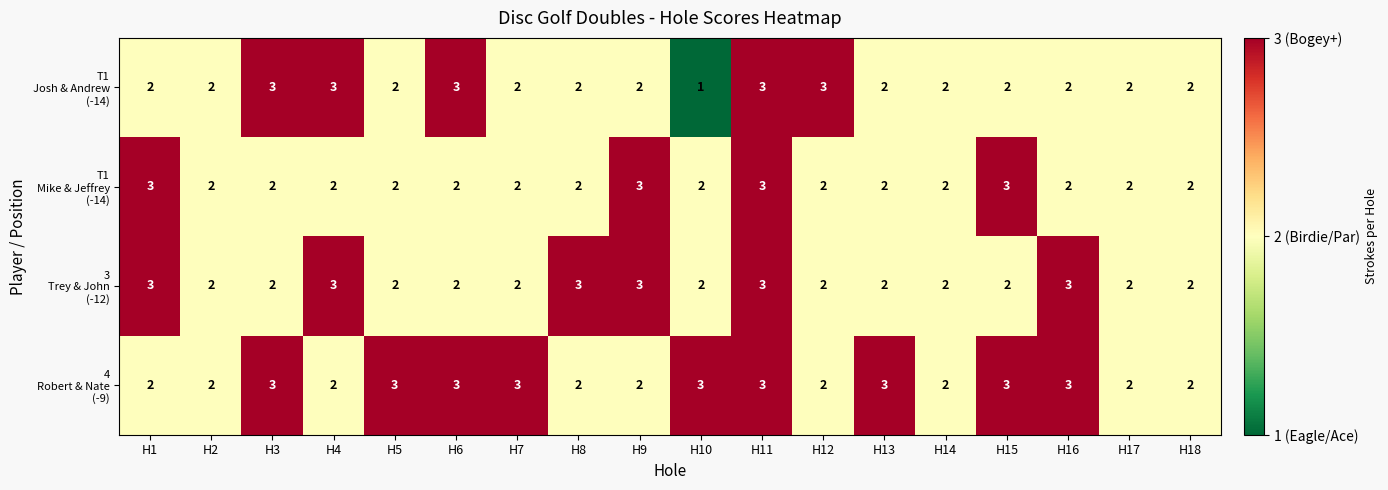

At which category is the sum across all series the highest?

H11